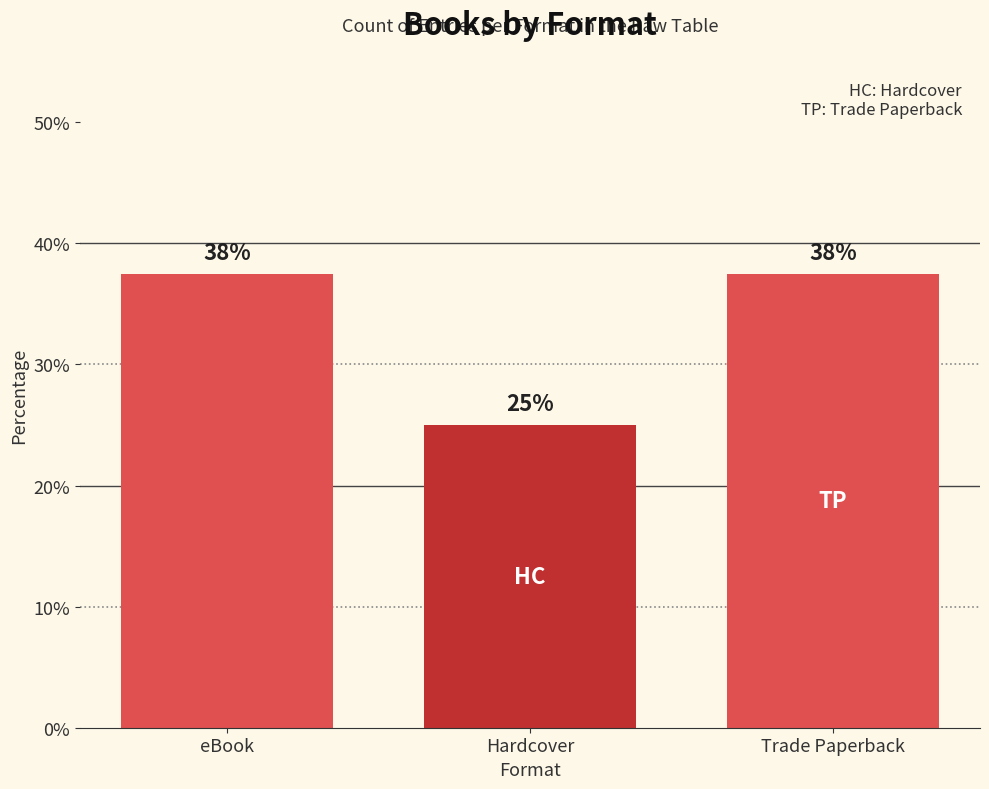

Where is the data nearest to the value 31?

Hardcover